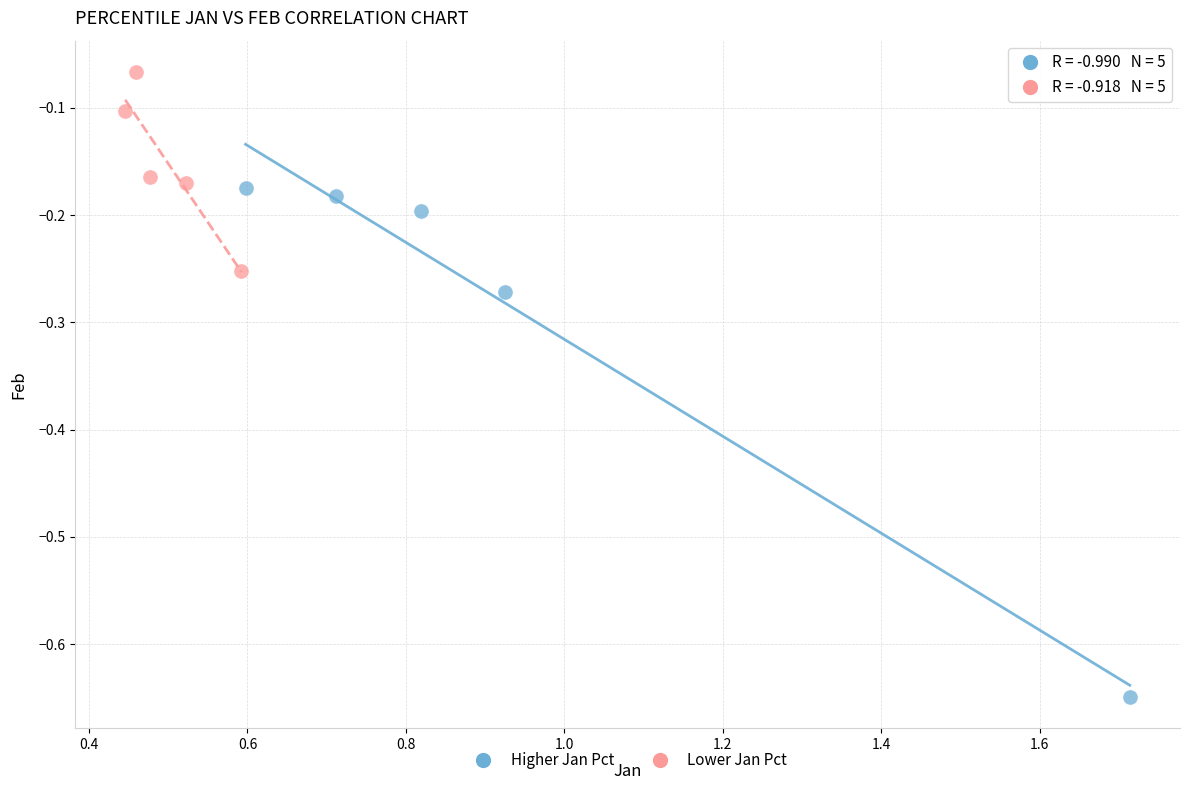

Which series contains the highest Y value?

Lower Jan Pct